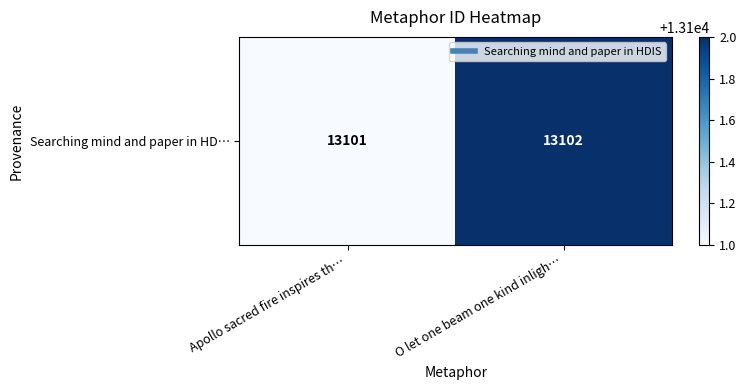

What is the average value?

13102